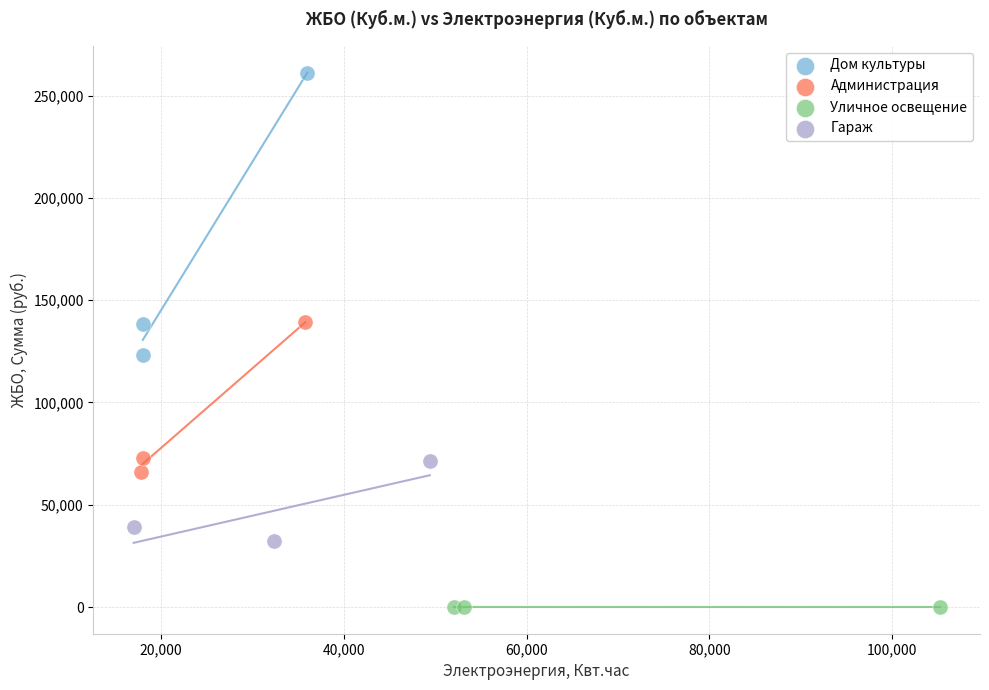

Which series reaches the maximum Y coordinate?

Дом культуры